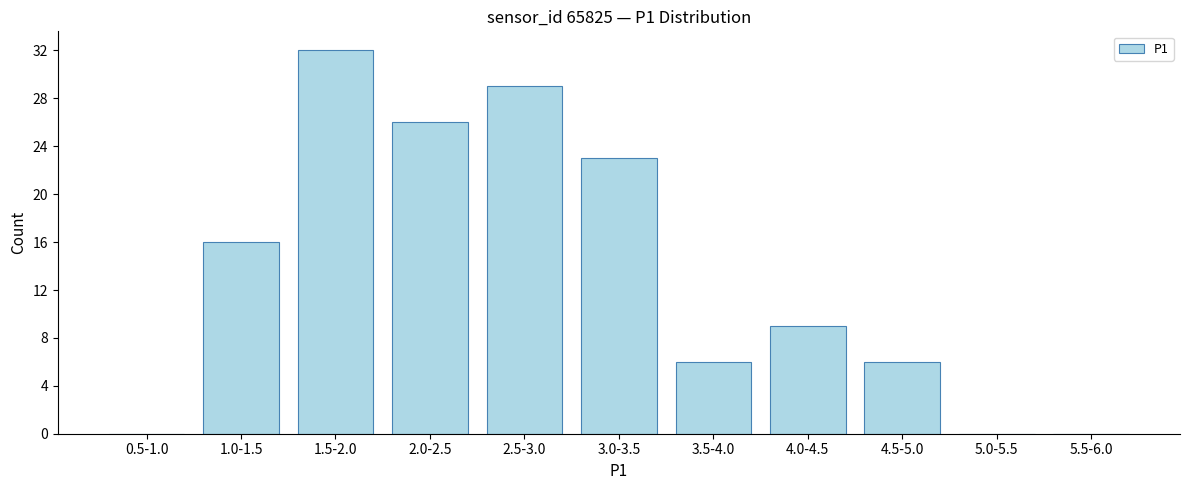

Reading right to left, extract all data points from this chart.

5.5-6.0=0	5.0-5.5=0	4.5-5.0=6	4.0-4.5=9	3.5-4.0=6	3.0-3.5=23	2.5-3.0=29	2.0-2.5=26	1.5-2.0=32	1.0-1.5=16	0.5-1.0=0